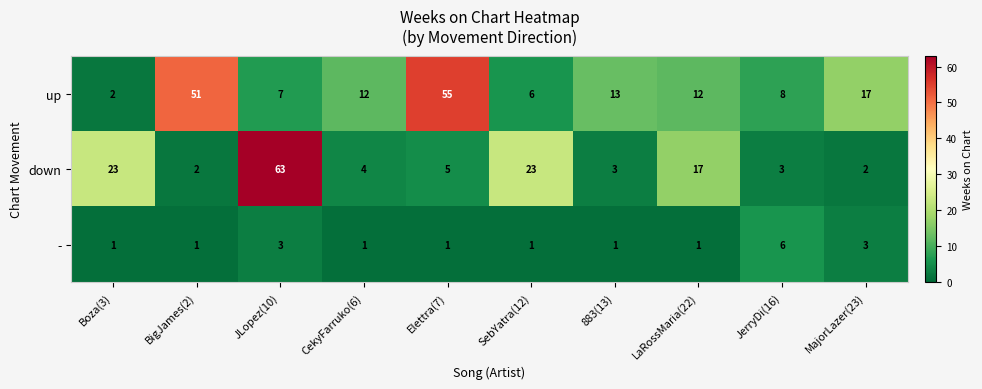

Rank the series at LaRossMaria(22) from highest to lowest value.

down, up, -